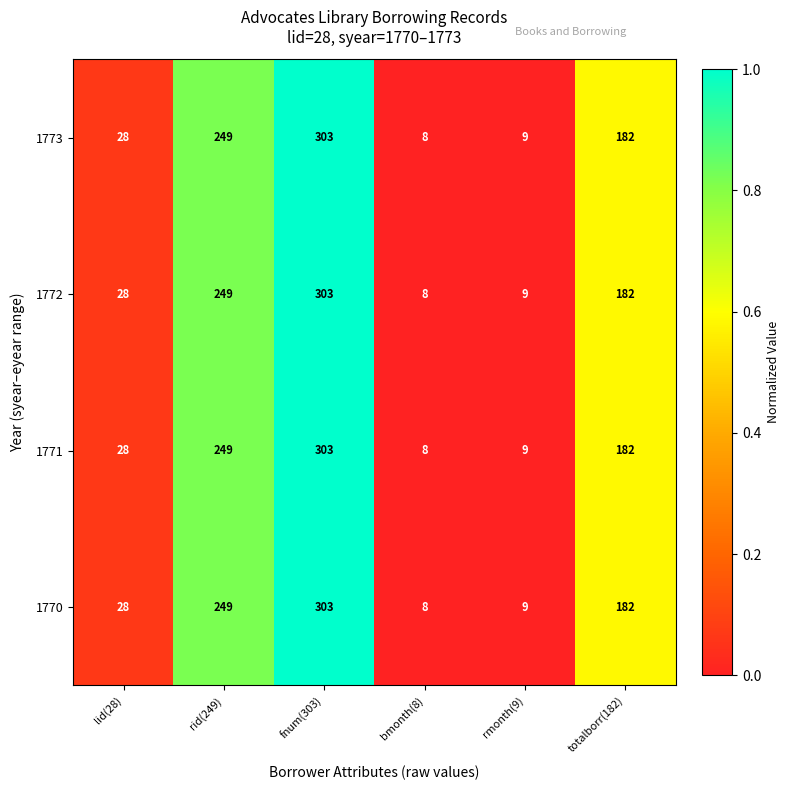

What is the total value across all series at bmonth(8)?

32